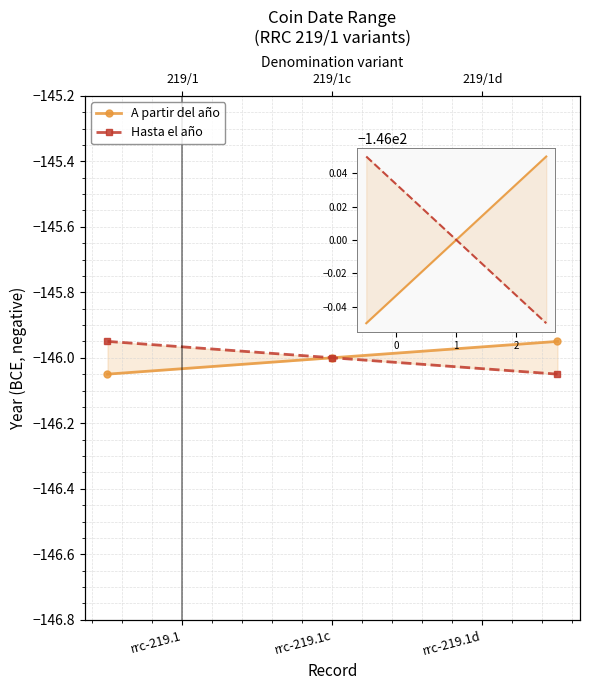

The value of Hasta el año at rrc-219.1d is -146.1. True or false?

True